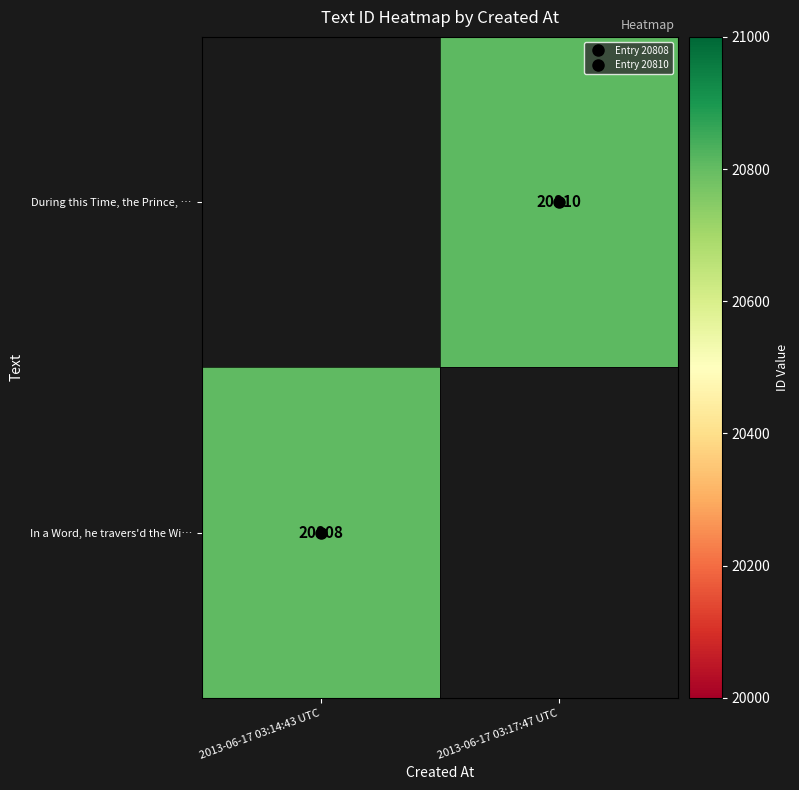

How many data points does each series have?

2